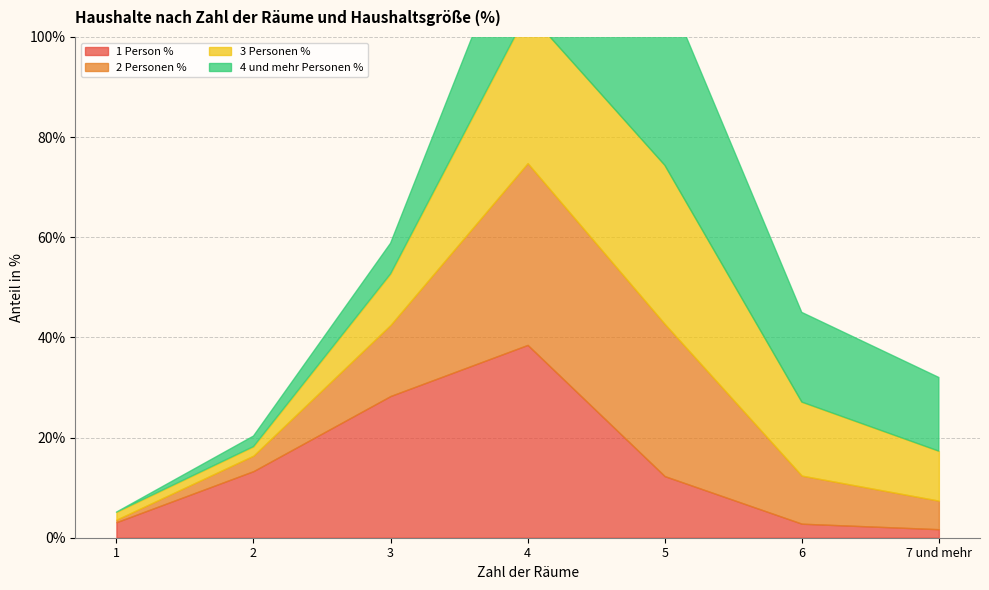

Which series has the largest range (max minus min)?

1 Person %